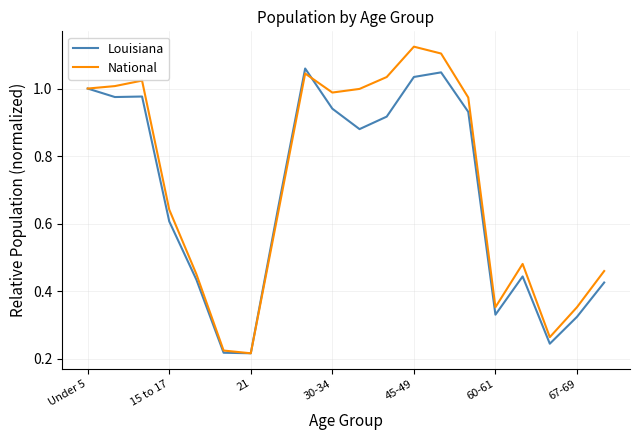

List the series in order of their peak value, lowest first.

Louisiana, National